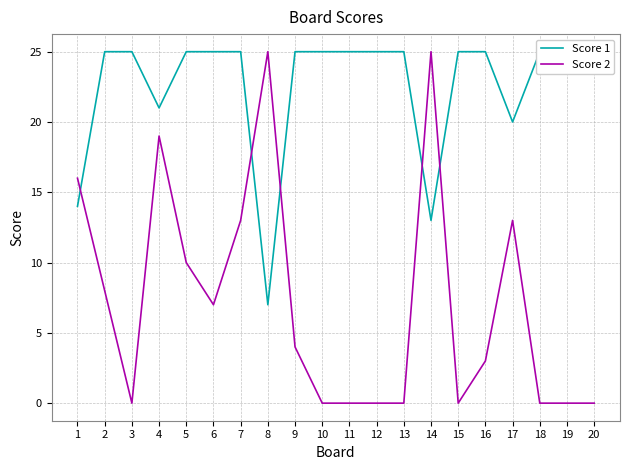

Does the chart have visible grid lines?

Yes